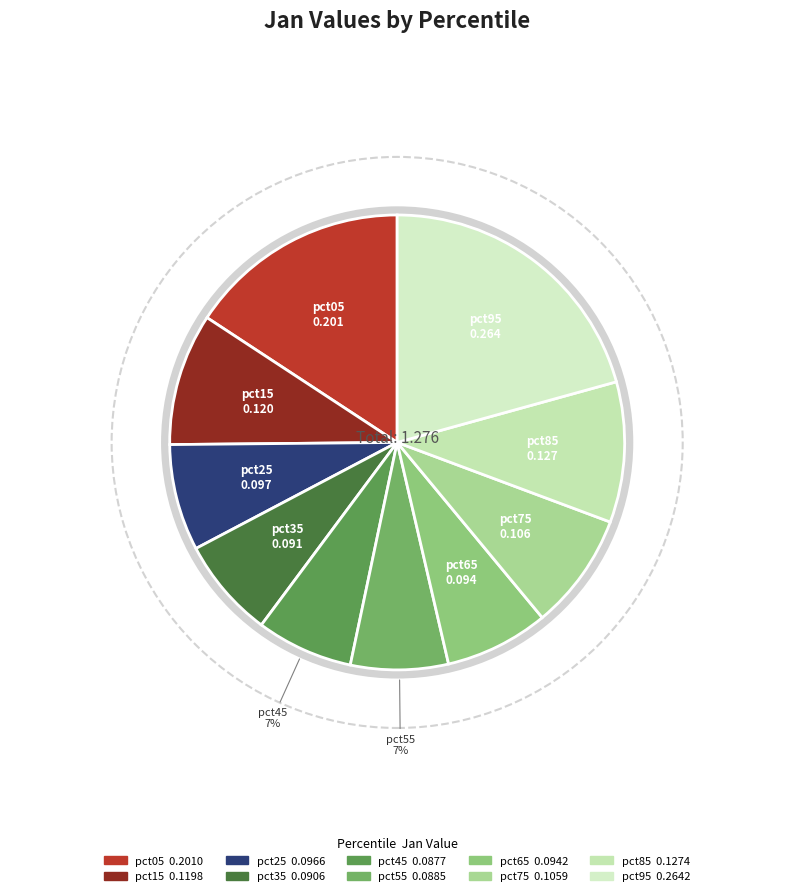

Is there any slice that represents more than half of the pie?

No